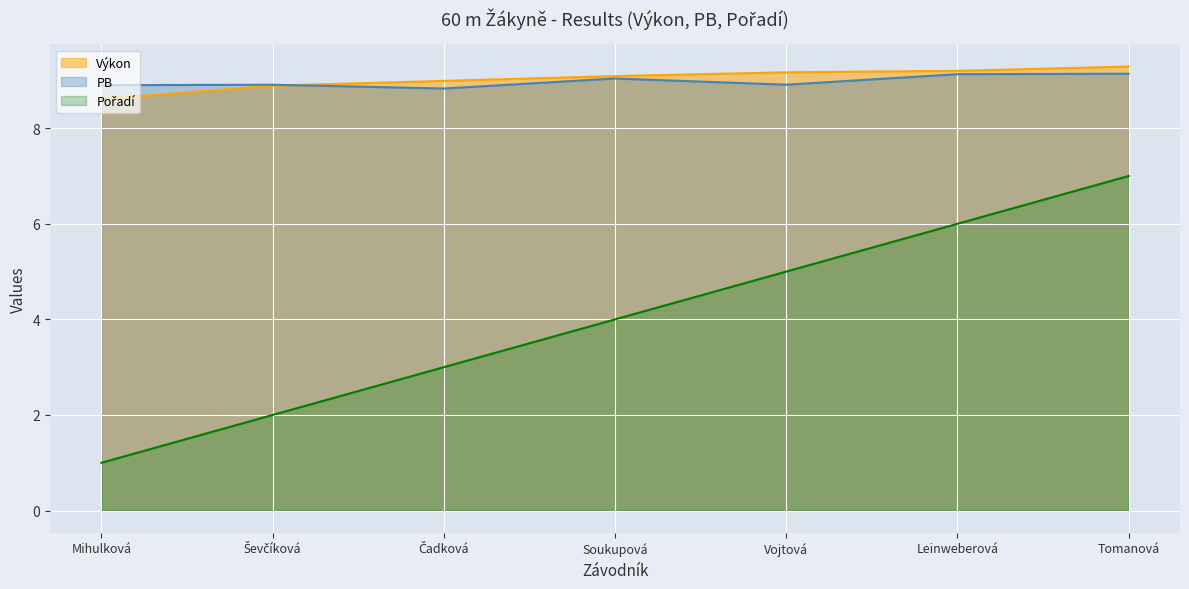

Which series ends up on top after the final intersection of Výkon and PB?

Výkon